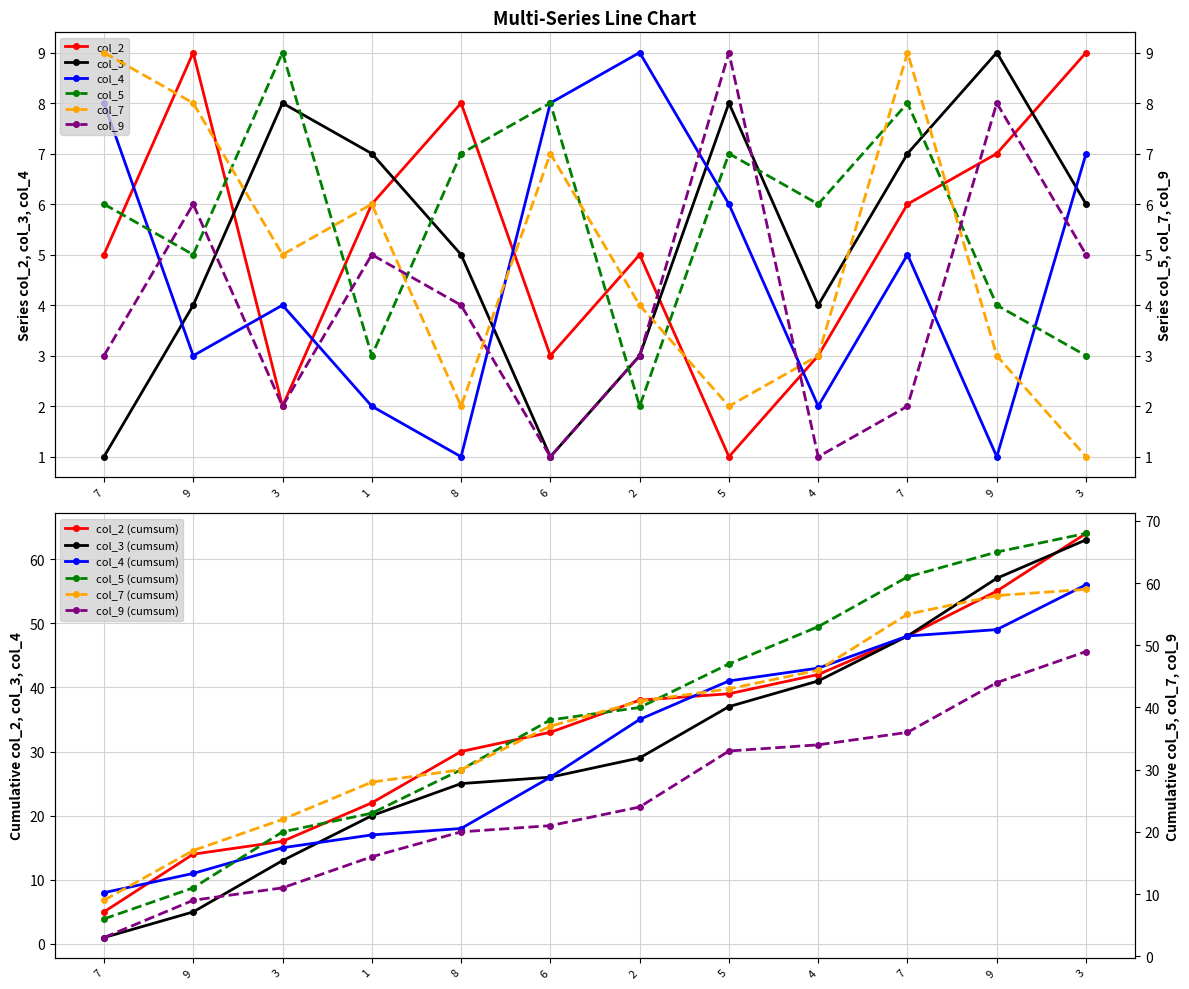

How many intersections are there between col_4 and col_3?

4